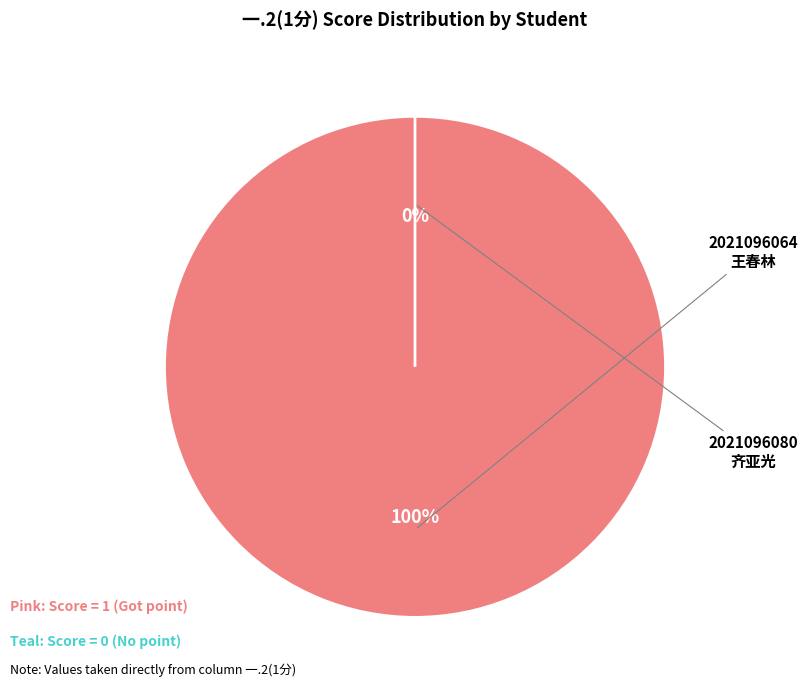

Which category has the biggest portion of the pie?

2021096064
王春林